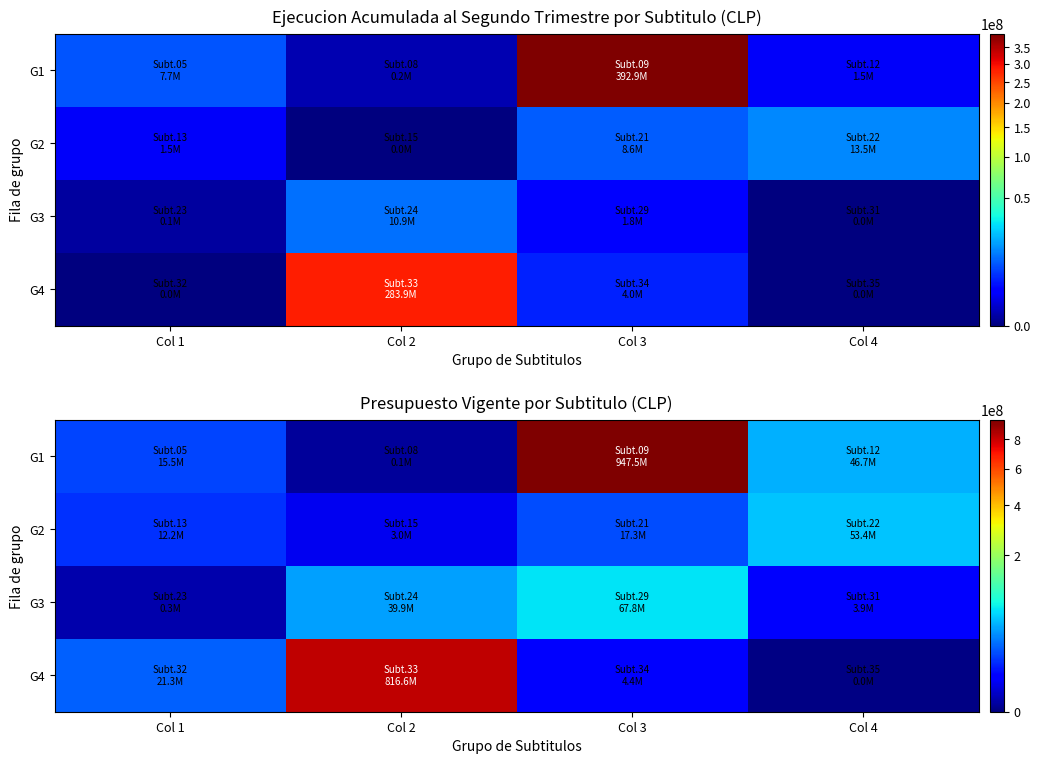

Is it true that G3 equals 22513445 at Col 2?

False